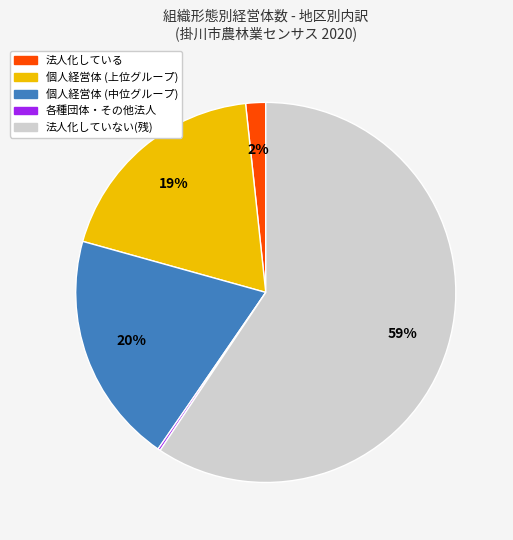

Does any single category account for the majority?

Yes